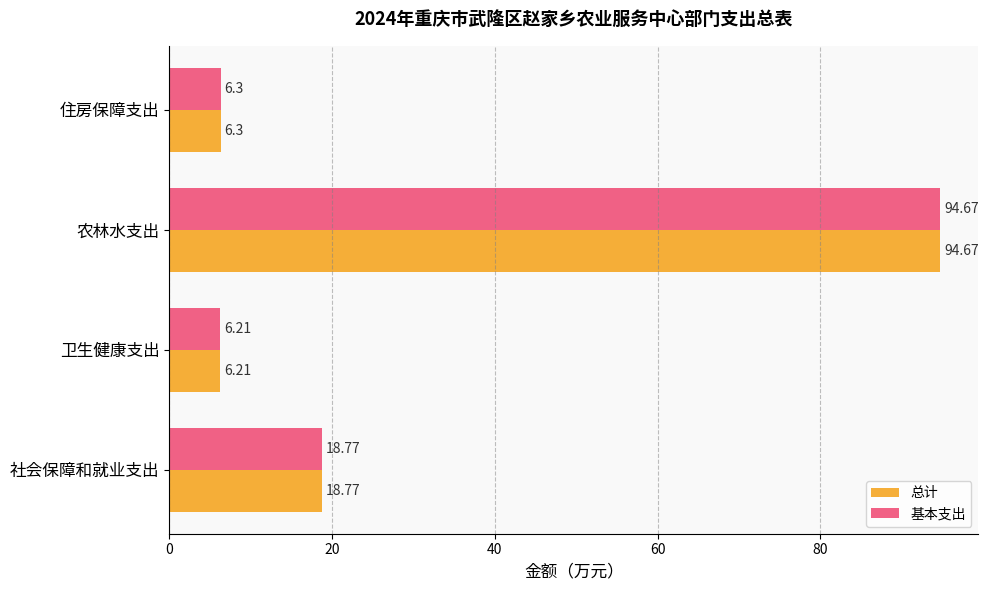

What is the difference between the maximum and second lowest values in the 总计 series?

88.4